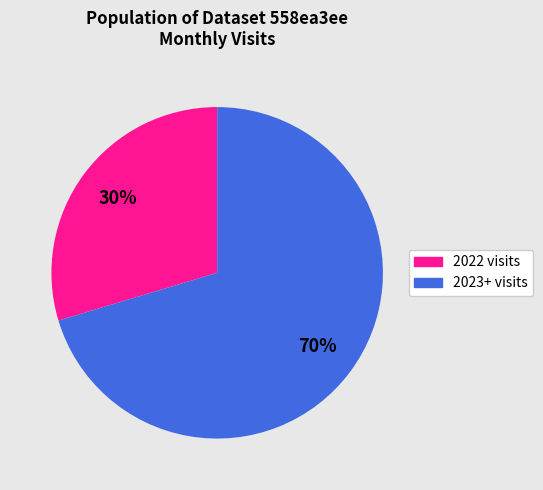

Is there a majority slice in this chart?

Yes